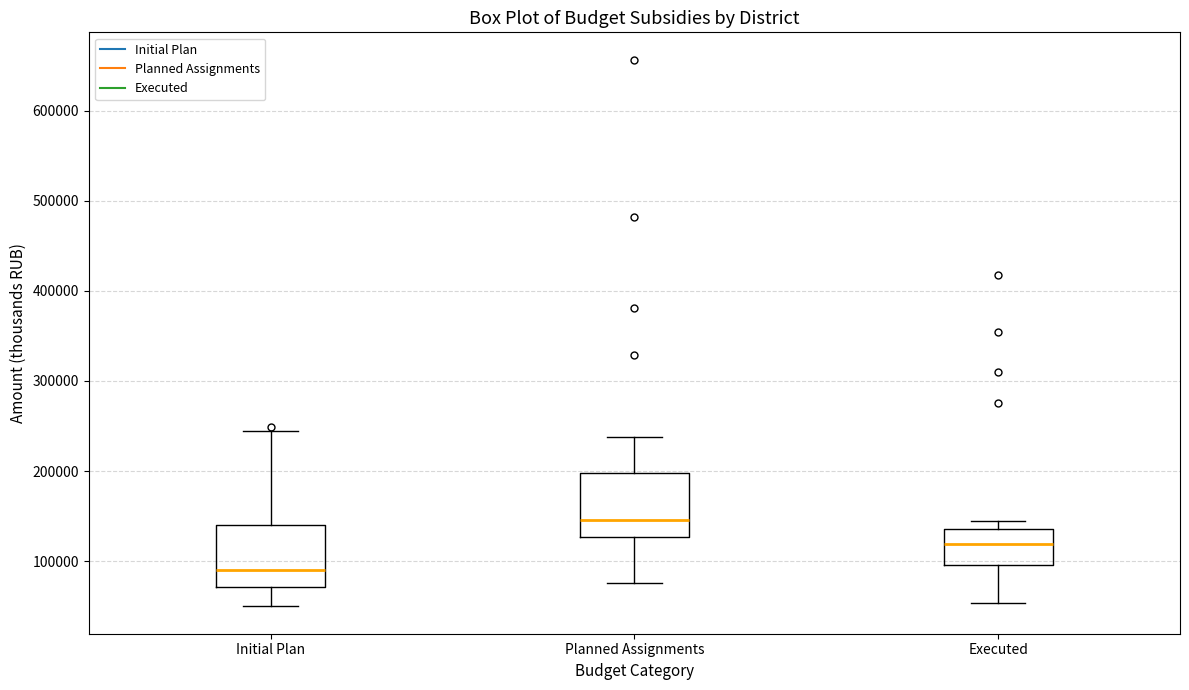

Where is the lower edge of the box for Initial Plan on the y-axis? The values are not printed on the chart, so give them approximately, as read against the axis.

70000